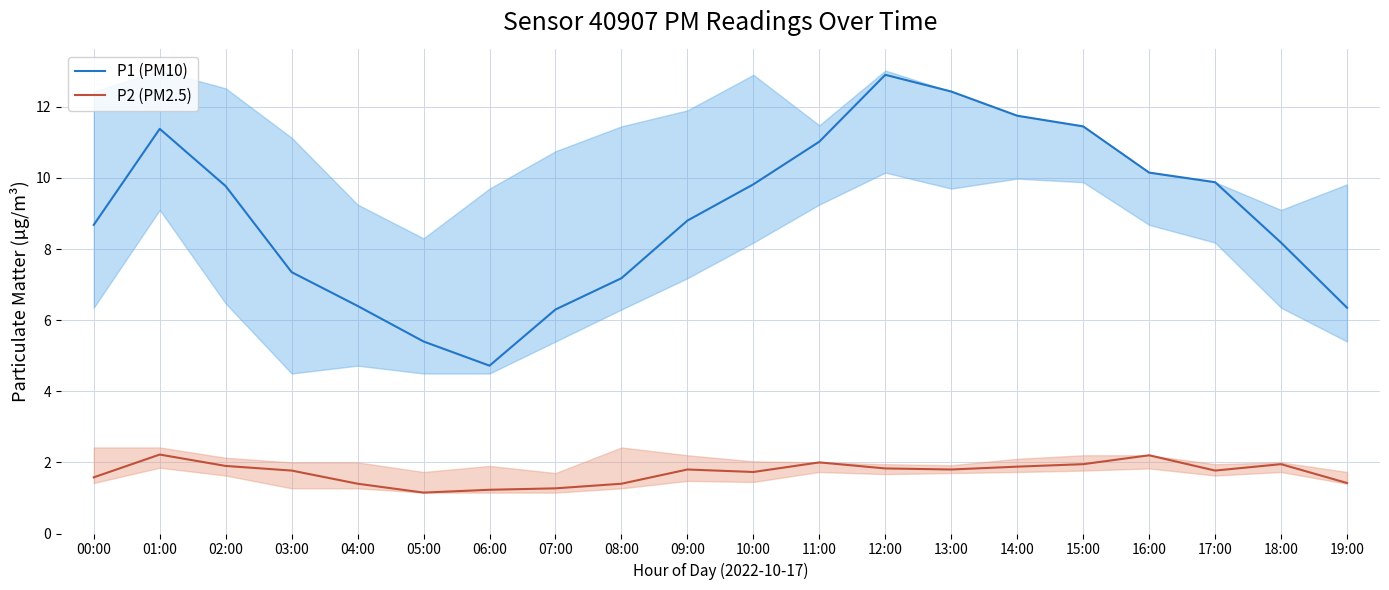

What is the label of the 6th point from the left?

05:00